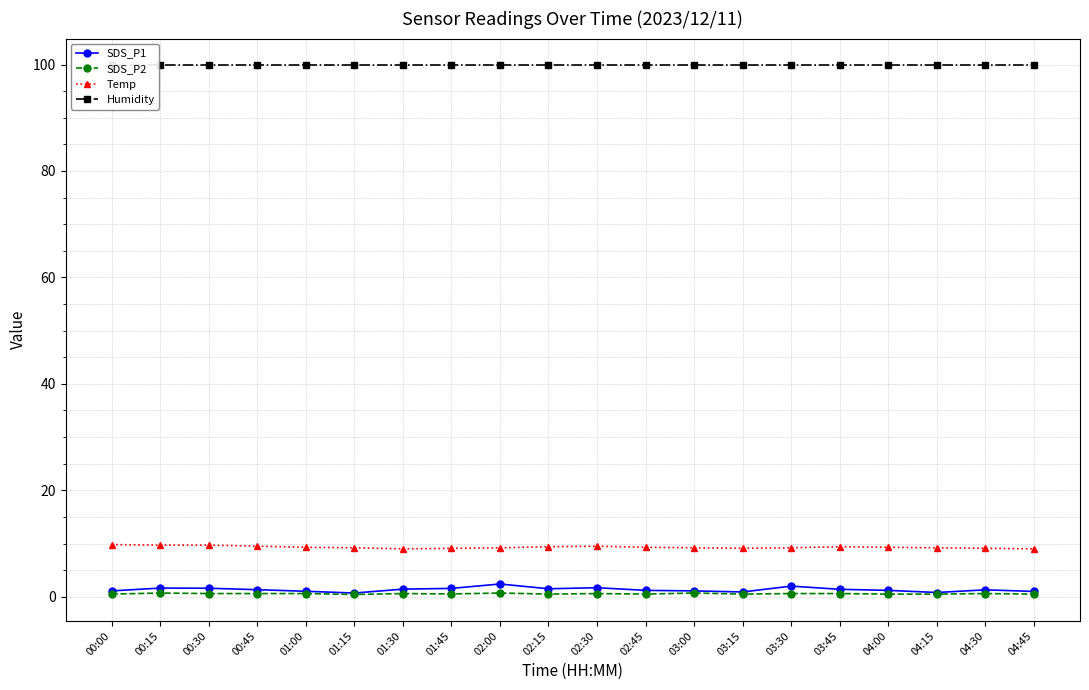

Rank the categories by Temp value from highest to lowest.

00:00, 00:15, 00:30, 00:45, 02:30, 02:15, 03:45, 01:00, 02:45, 04:00, 01:15, 02:00, 03:00, 03:30, 04:15, 01:45, 03:15, 04:30, 01:30, 04:45